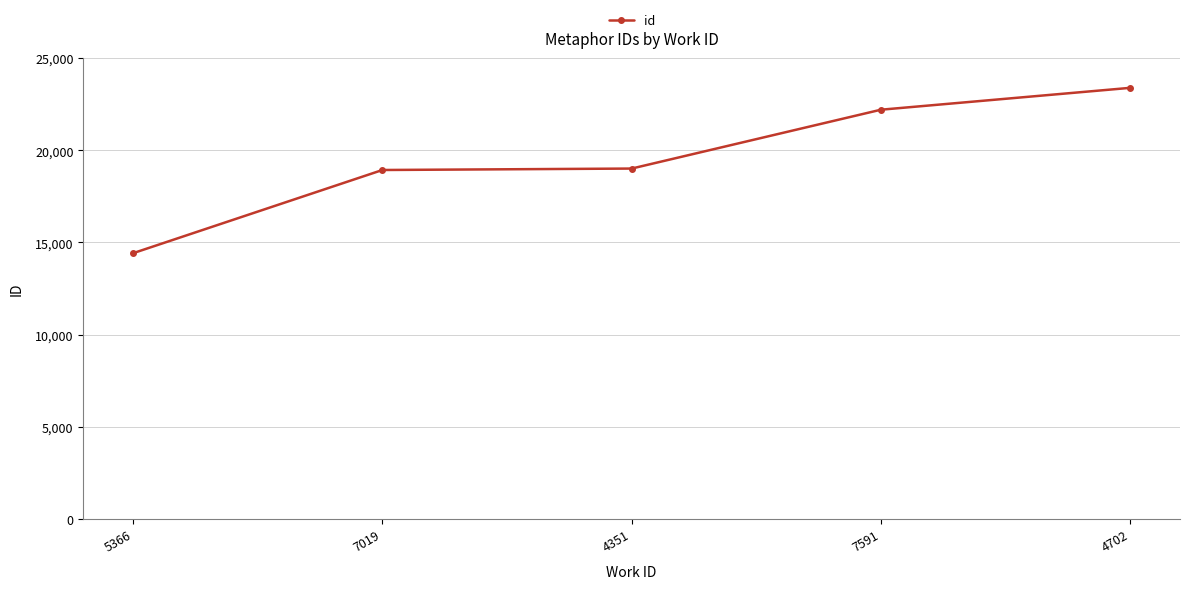

What is the difference between the second highest and minimum values?

7783